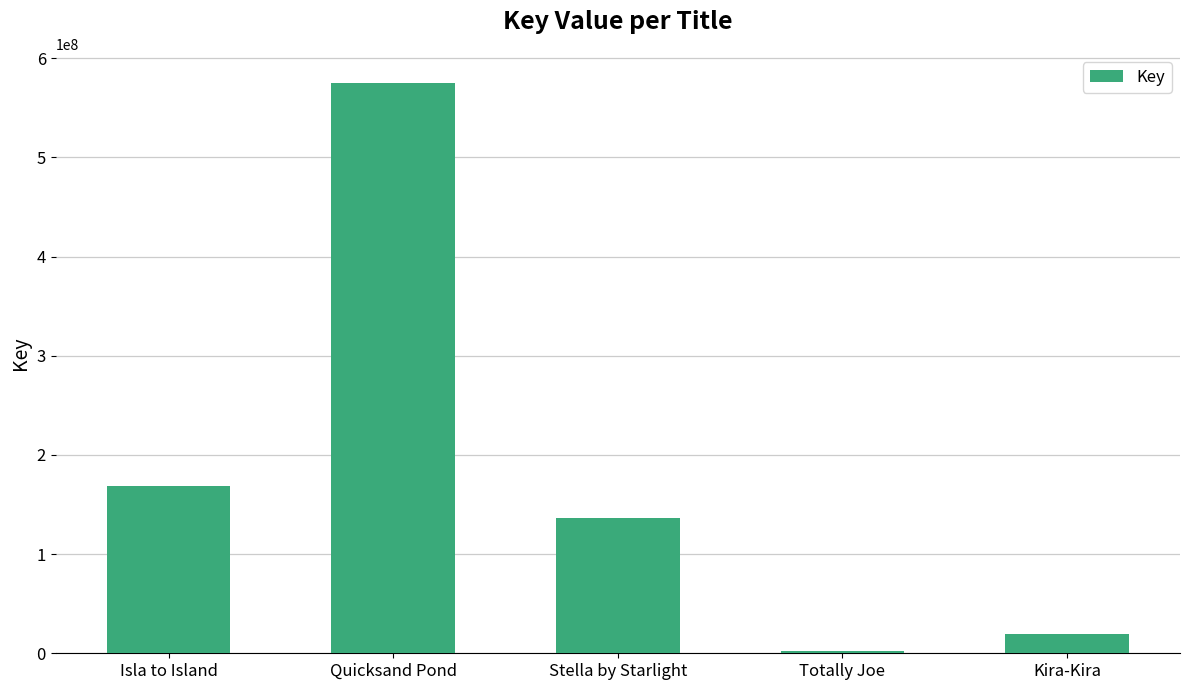

Rank the categories by value from highest to lowest.

Quicksand Pond, Isla to Island, Stella by Starlight, Kira-Kira, Totally Joe